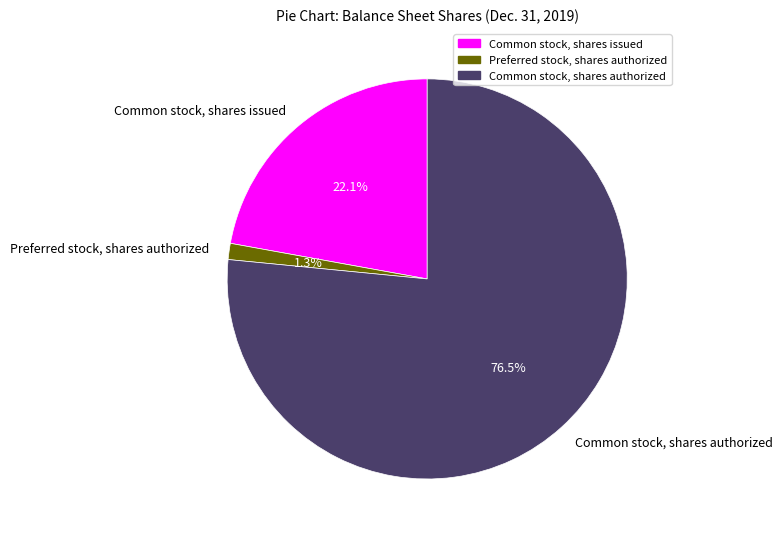

What is the majority slice?

Common stock, shares authorized